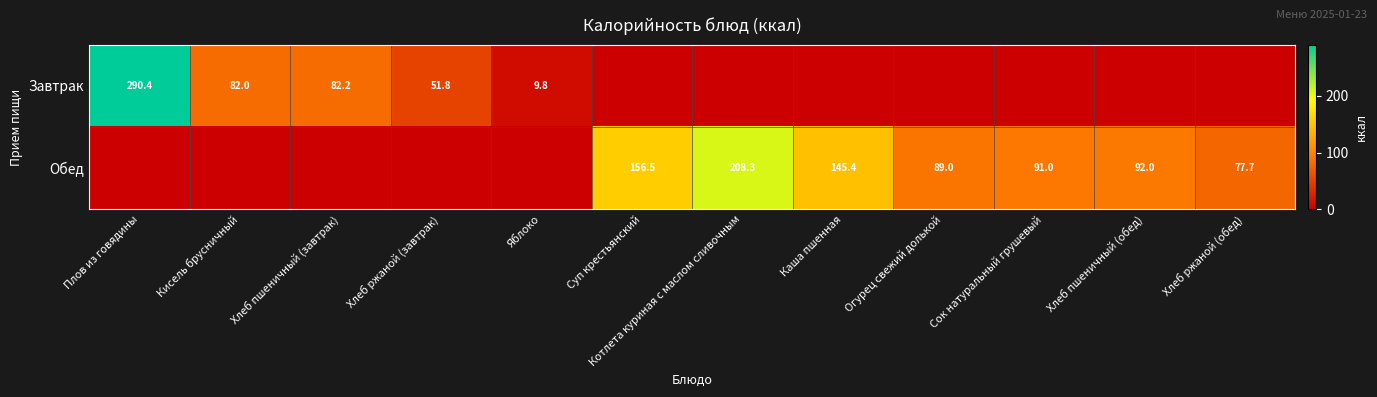

Is it true that Обед equals 156.5 at Суп крестьянский?

True